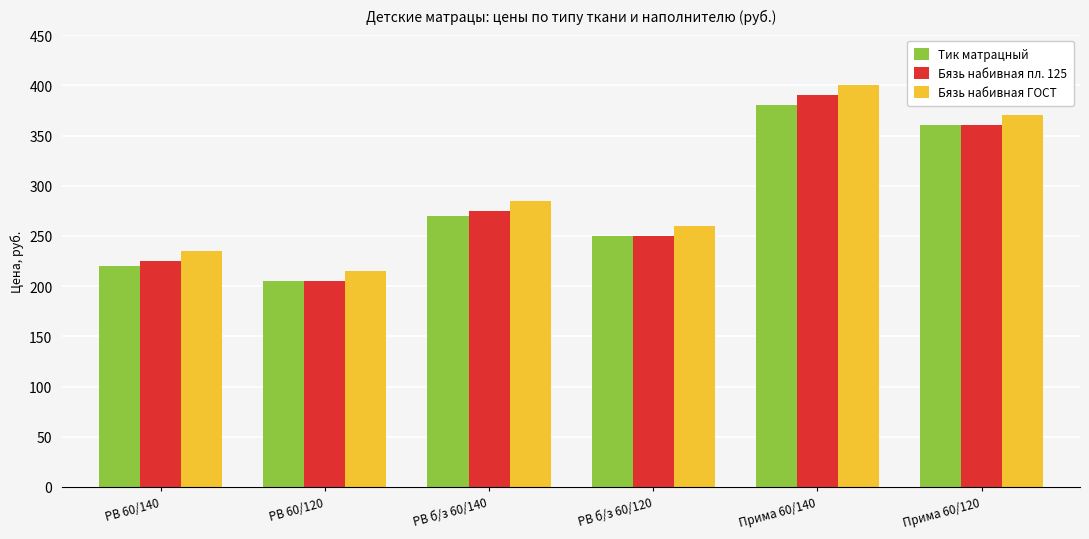

At which category is the sum across all series the highest?

Прима 60/140